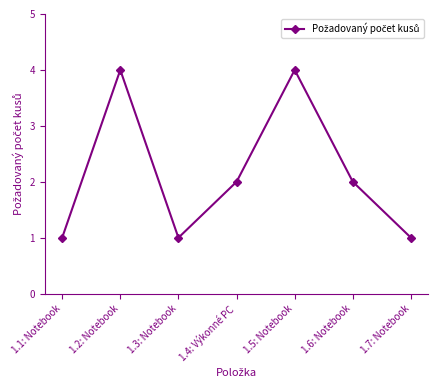

Approximately how many times larger is the value at 1.6: Notebook compared to 1.5: Notebook?

0.5